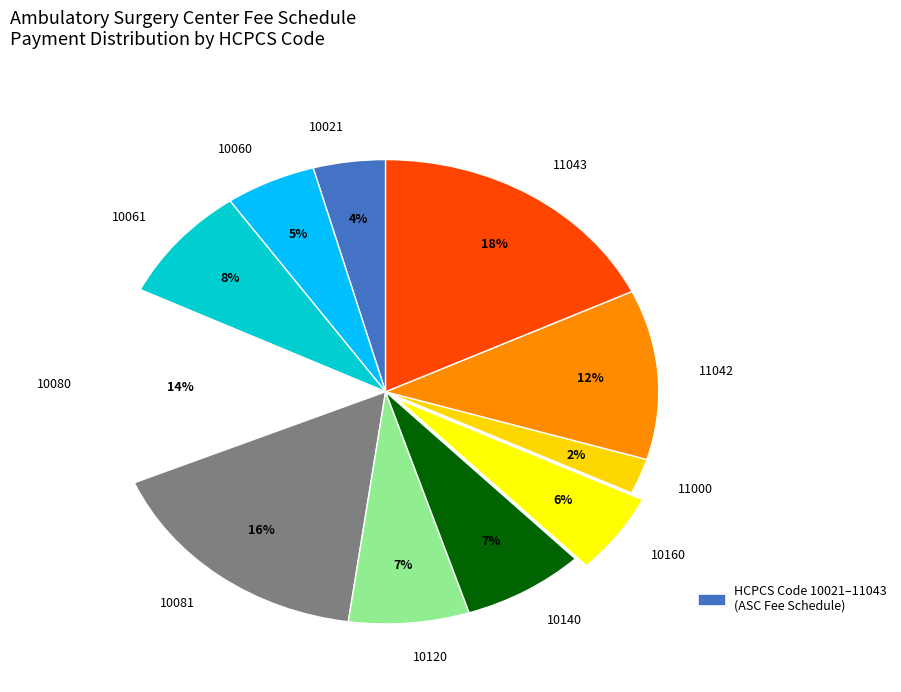

Is the sum of 11043 and 10081 greater than half?

No